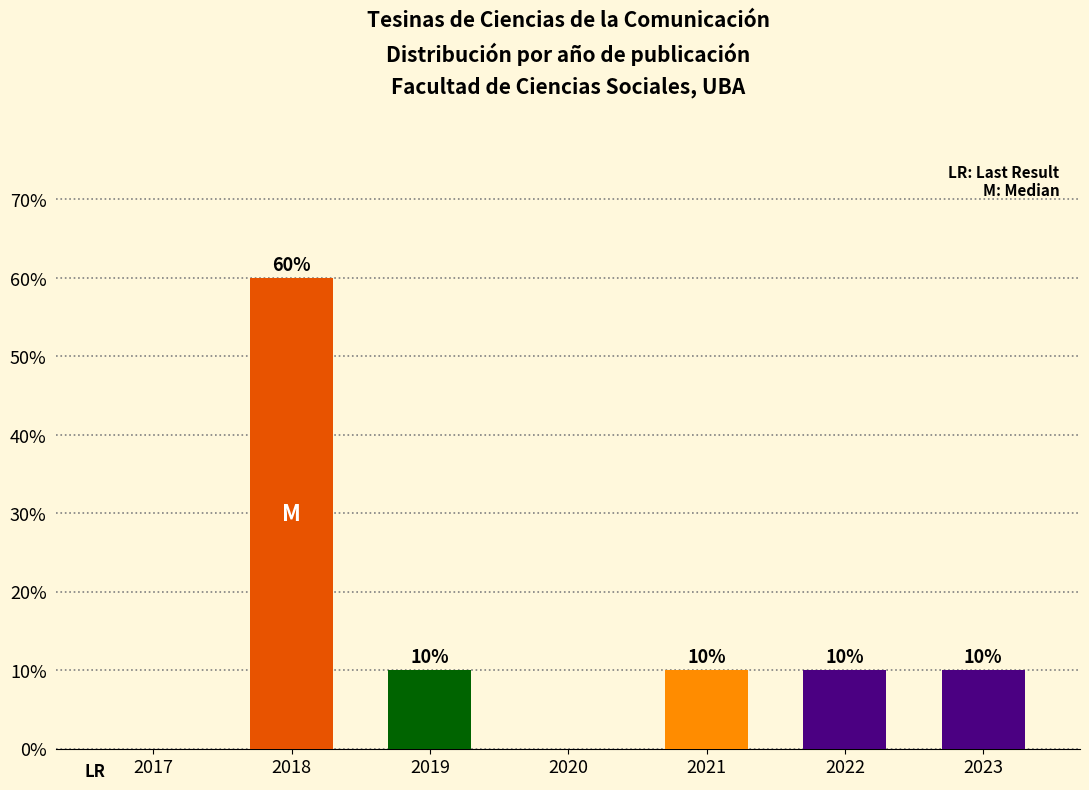

How many values are between 0 and 10?

6